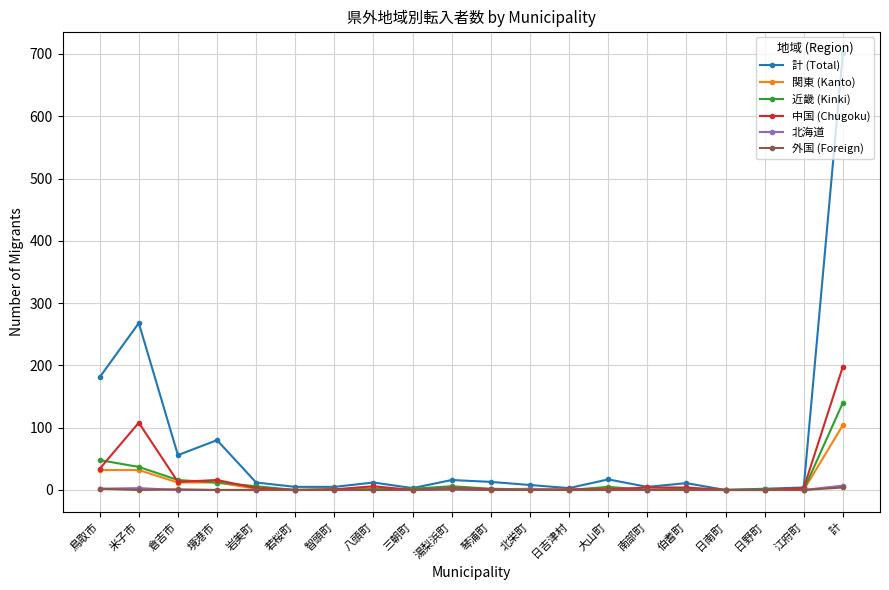

The 中国 (Chugoku) series shows -101 at 若桜町. True or false?

False